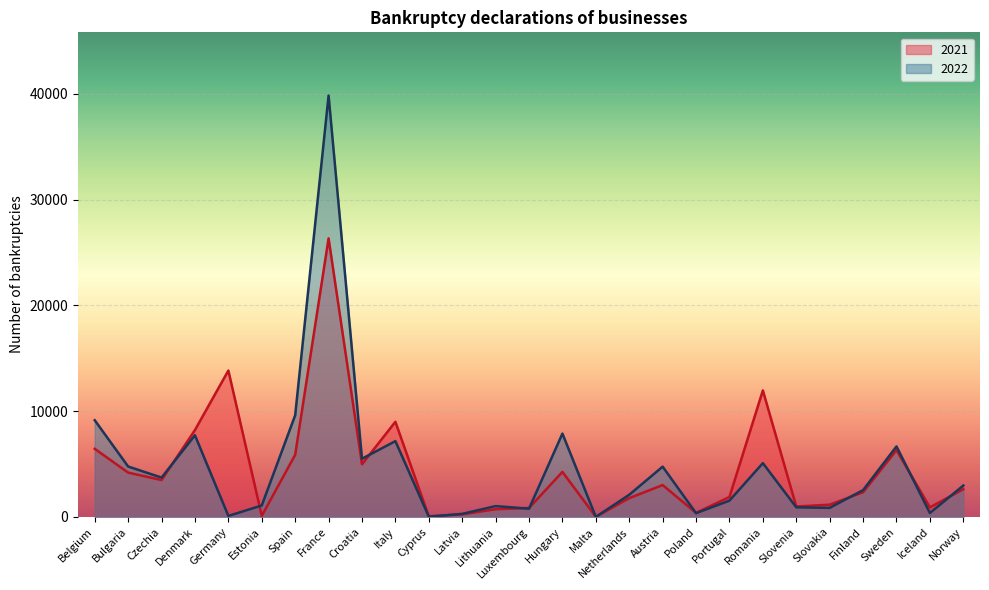

Which category has the highest value across all series?

France